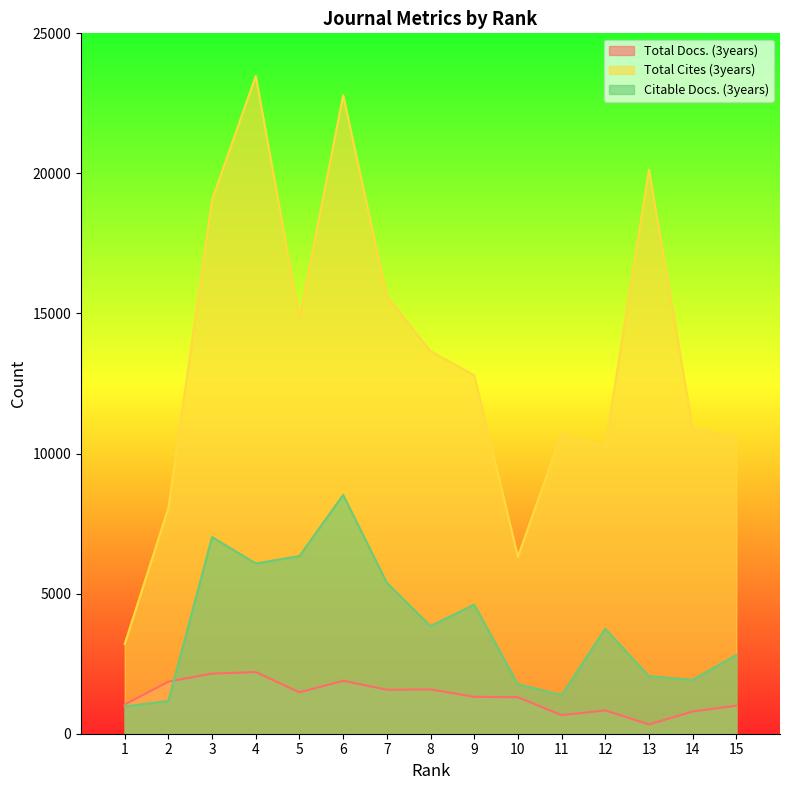

True or false: Citable Docs. (3years) has more than 1 points higher than both neighbors.

True